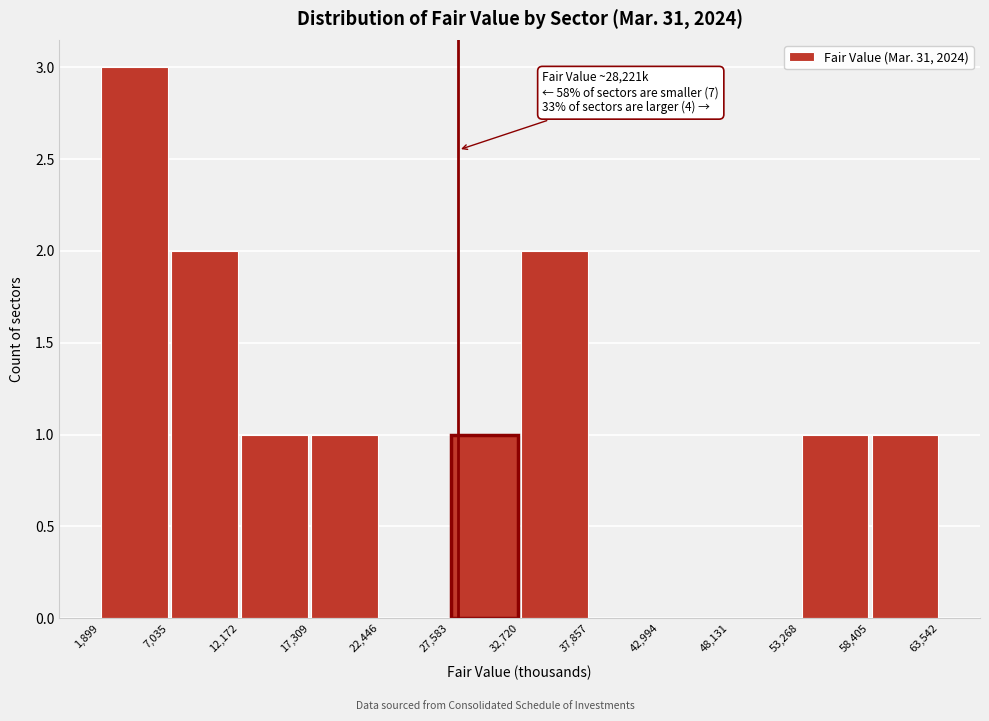

Which range on the x-axis has the tallest bar?

1,899 to 7,035